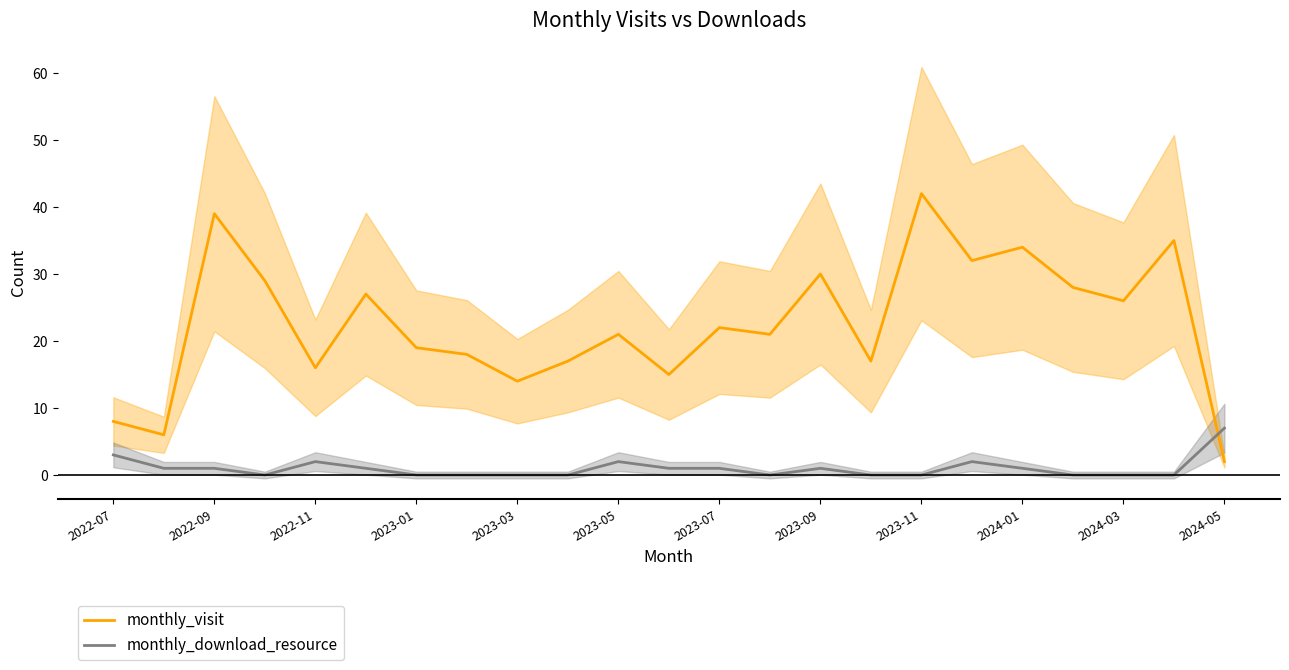

What is the maximum value for monthly_visit?

42